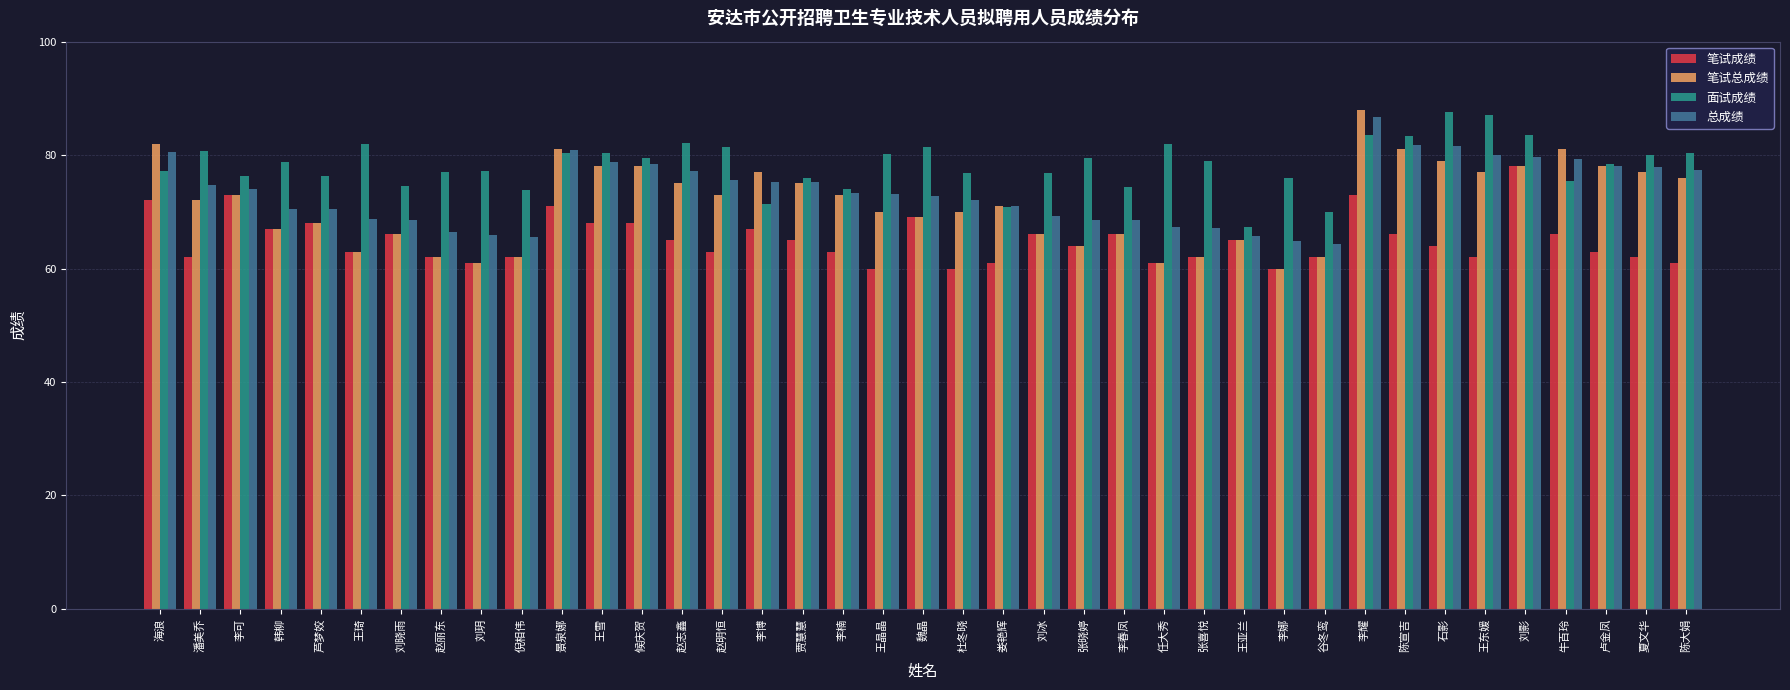

The value of 总成绩 at 夏文华 is 40.0. True or false?

False